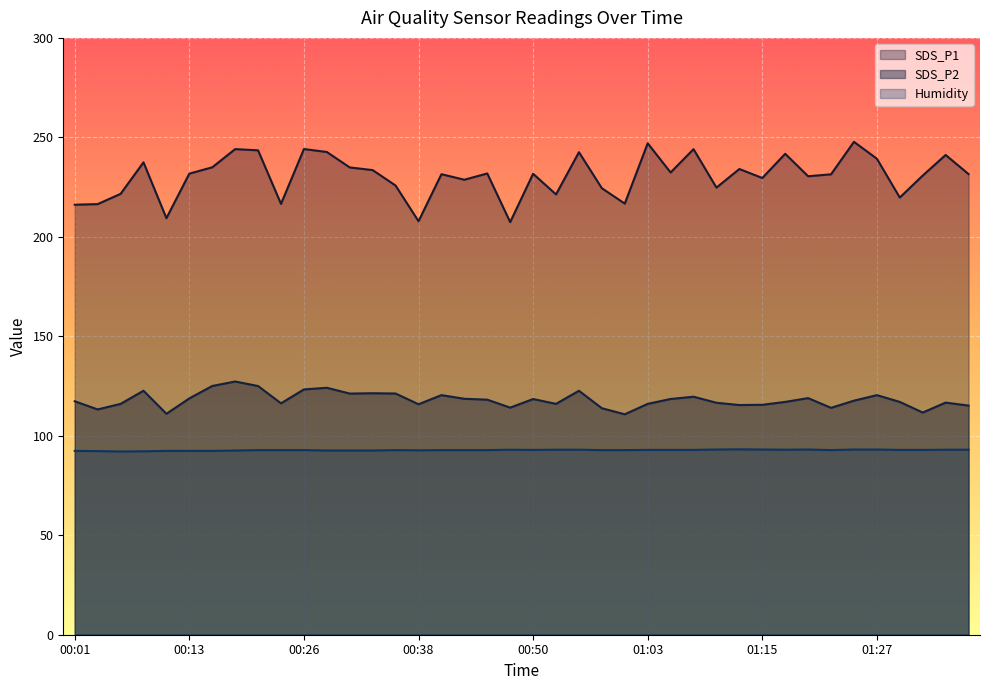

Reading left to right, transcribe all the data shown in this chart.

SDS_P1: 216.2	216.4	221.6	237.4	209.4	231.8	234.9	244.1	243.5	216.6	244.1	242.7	234.9	233.6	225.8	207.8	231.5	228.7	231.8	207.4	231.7	221.3	242.6	224.4	216.7	247.0	232.3	244.1	224.8	234.1	229.6	241.8	230.4	231.4	247.8	239.3	219.8	230.8	241.2	231.6
SDS_P2: 117.3	113.2	116.0	122.7	111.0	118.8	125.0	127.3	125.0	116.3	123.3	124.1	121.2	121.4	121.2	115.8	120.4	118.6	118.2	114.2	118.5	116.0	122.6	113.8	110.8	116.0	118.5	119.6	116.6	115.5	115.6	117.0	118.9	114.0	117.7	120.4	117.0	111.7	116.7	115.2
Humidity: 92.4	92.3	92.1	92.2	92.4	92.4	92.4	92.6	92.8	92.8	92.8	92.6	92.6	92.6	92.8	92.7	92.8	92.8	92.8	93.0	92.9	93.0	93.0	92.8	92.8	92.9	92.9	92.9	93.1	93.2	93.1	93.0	93.1	92.8	93.1	93.1	92.9	92.9	93.0	93.0